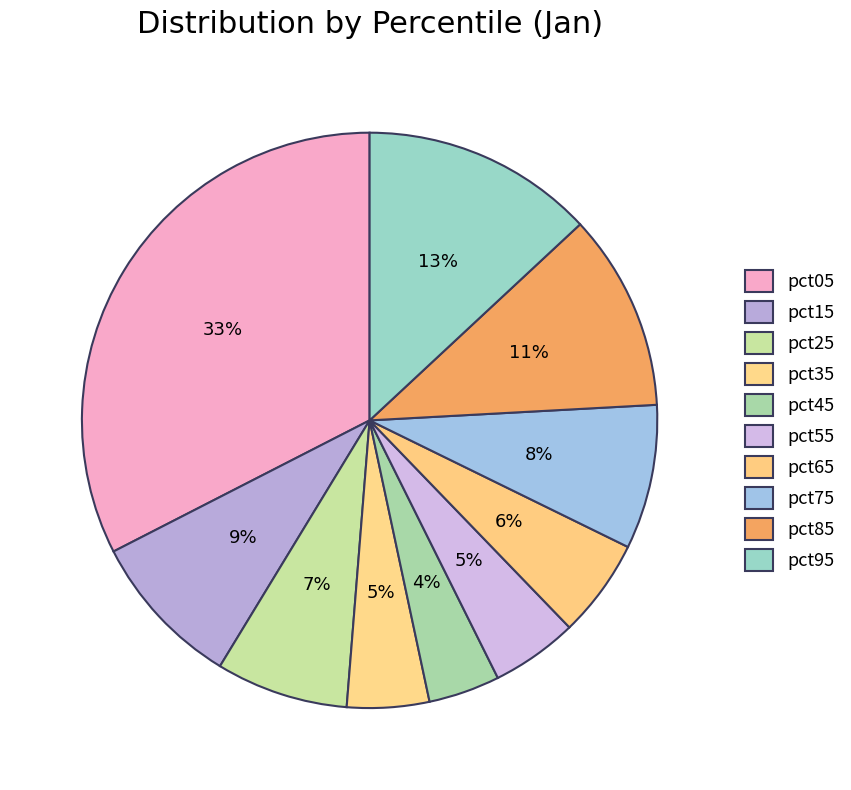

How many segments does this pie chart have?

10